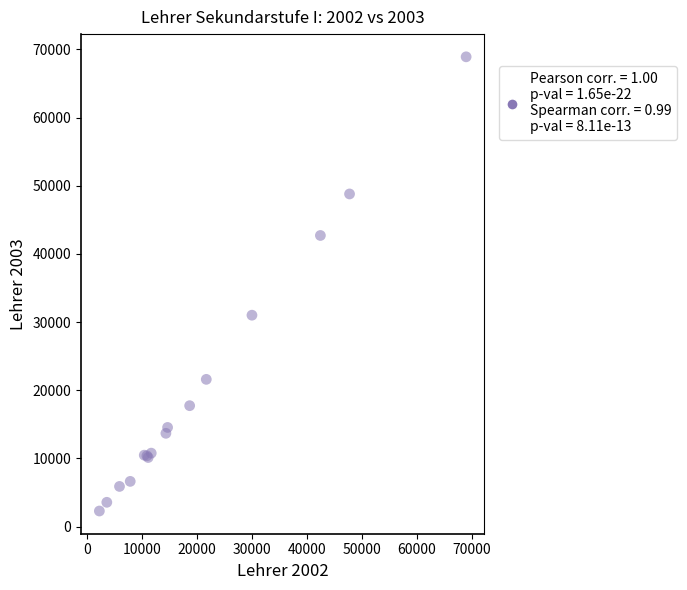

What Y value in the scatter plot is closest to 35607?

31018.0